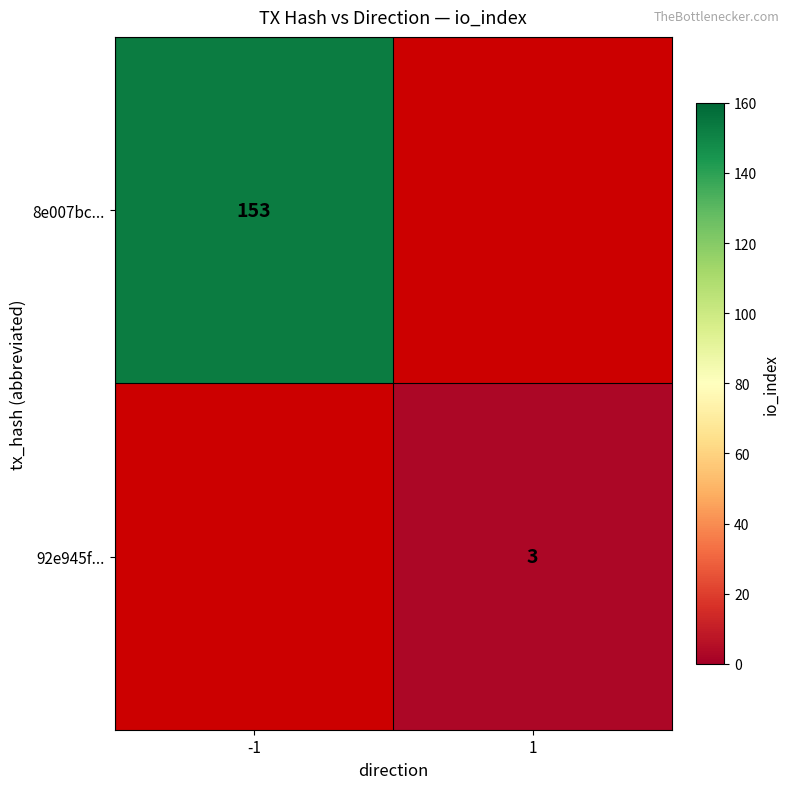

The value of 8e007bc... at -1 is 97. True or false?

False